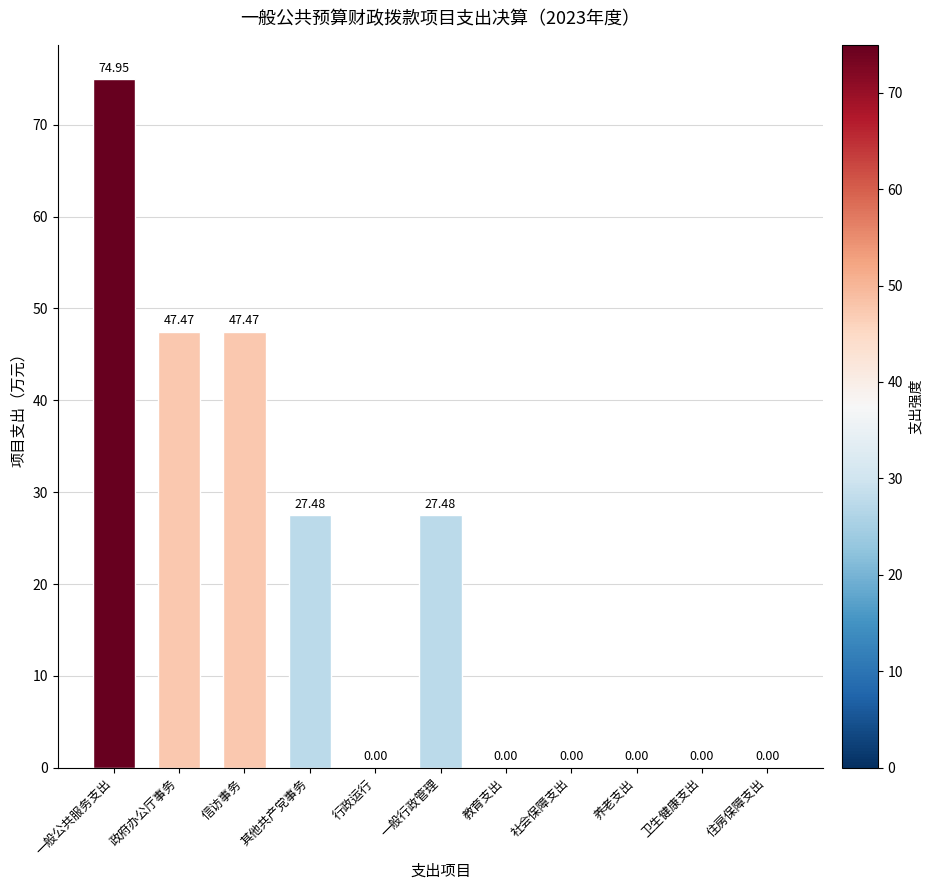

What is the average value?

20.4